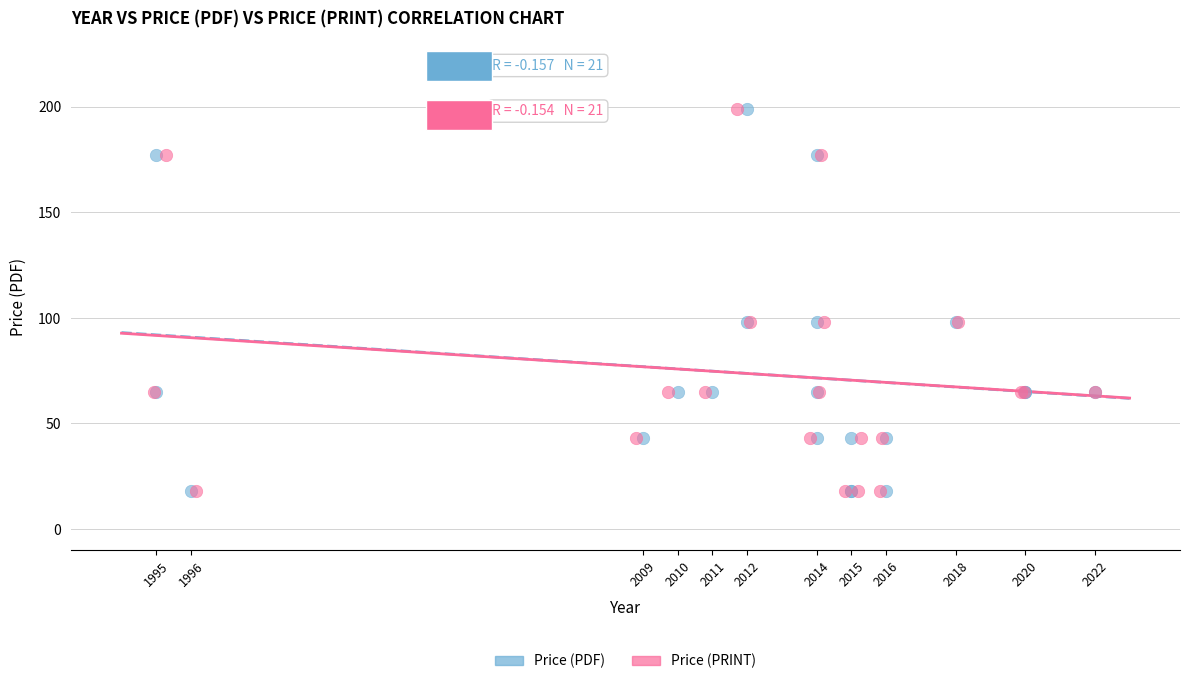

What are all the series names shown in the legend?

Price (PDF), Price (PRINT)